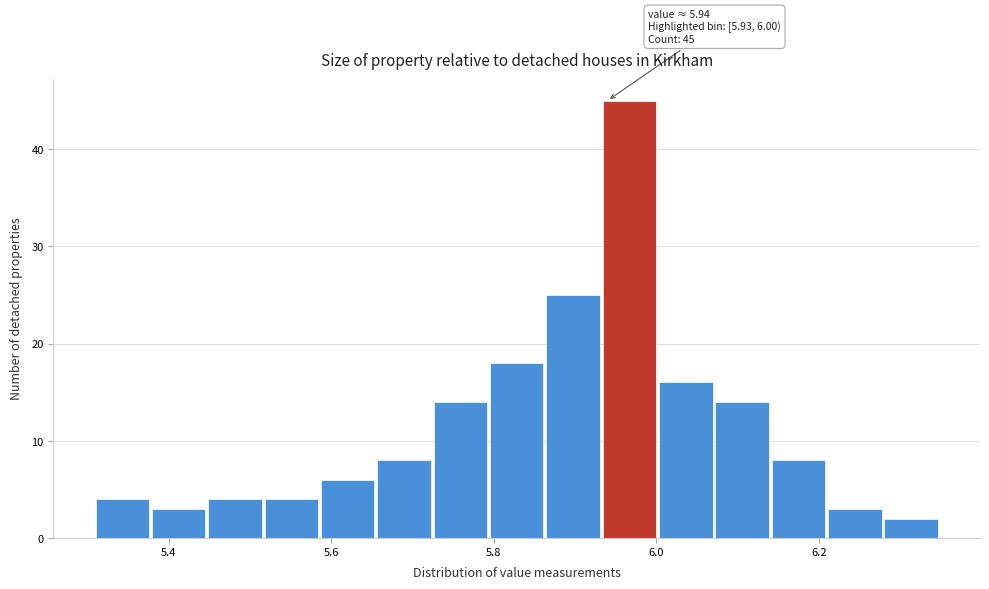

Read against the x-axis, roughly where is the centre of the tallest bar?

5.96